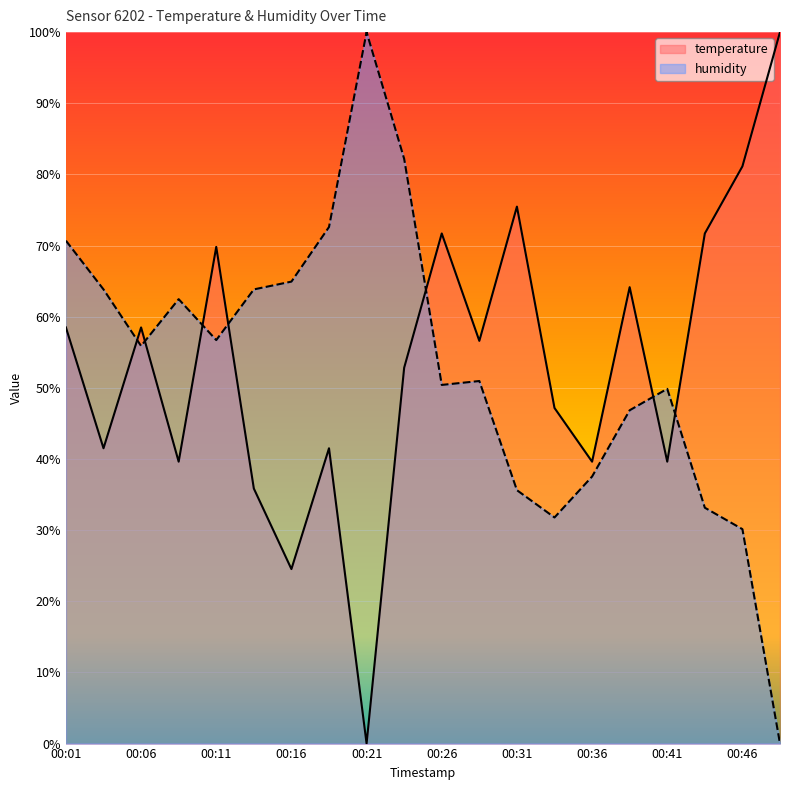

Reading left to right, extract all data points from this chart.

temperature: 00:01=58.5	00:04=41.5	00:06=58.5	00:09=39.6	00:11=69.8	00:14=35.8	00:16=24.5	00:19=41.5	00:21=0.0	00:23=52.8	00:26=71.7	00:28=56.6	00:31=75.5	00:33=47.2	00:36=39.6	00:38=64.2	00:41=39.6	00:44=71.7	00:46=81.1	00:49=100.0
humidity: 00:01=70.7	00:04=63.8	00:06=55.9	00:09=62.5	00:11=56.7	00:14=63.8	00:16=64.9	00:19=72.6	00:21=100.0	00:23=82.2	00:26=50.4	00:28=51.0	00:31=35.6	00:33=31.8	00:36=37.5	00:38=46.8	00:41=49.9	00:44=33.2	00:46=30.1	00:49=0.0